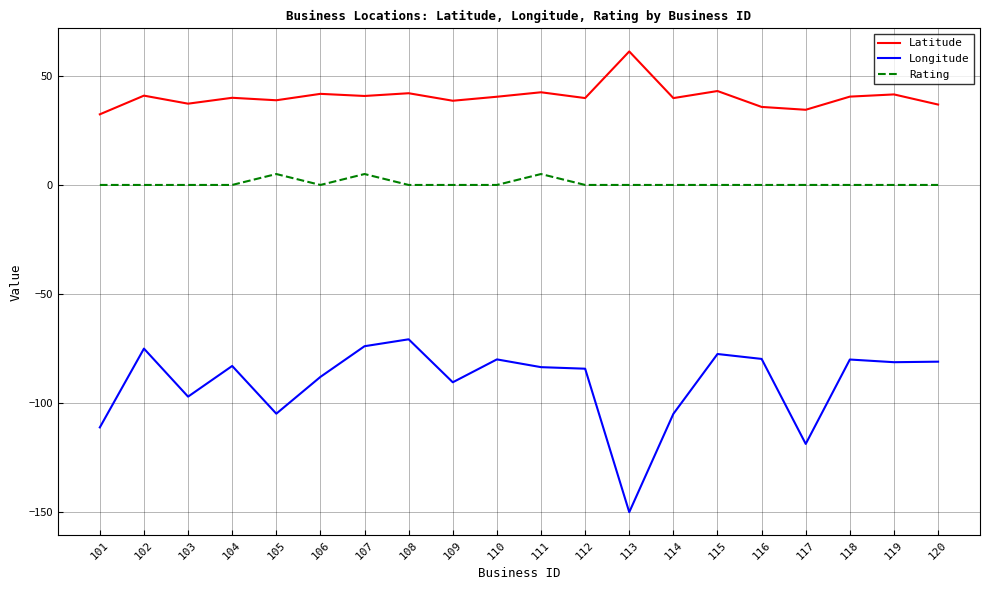

What is the spread (max minus min) of values at 106?

129.7